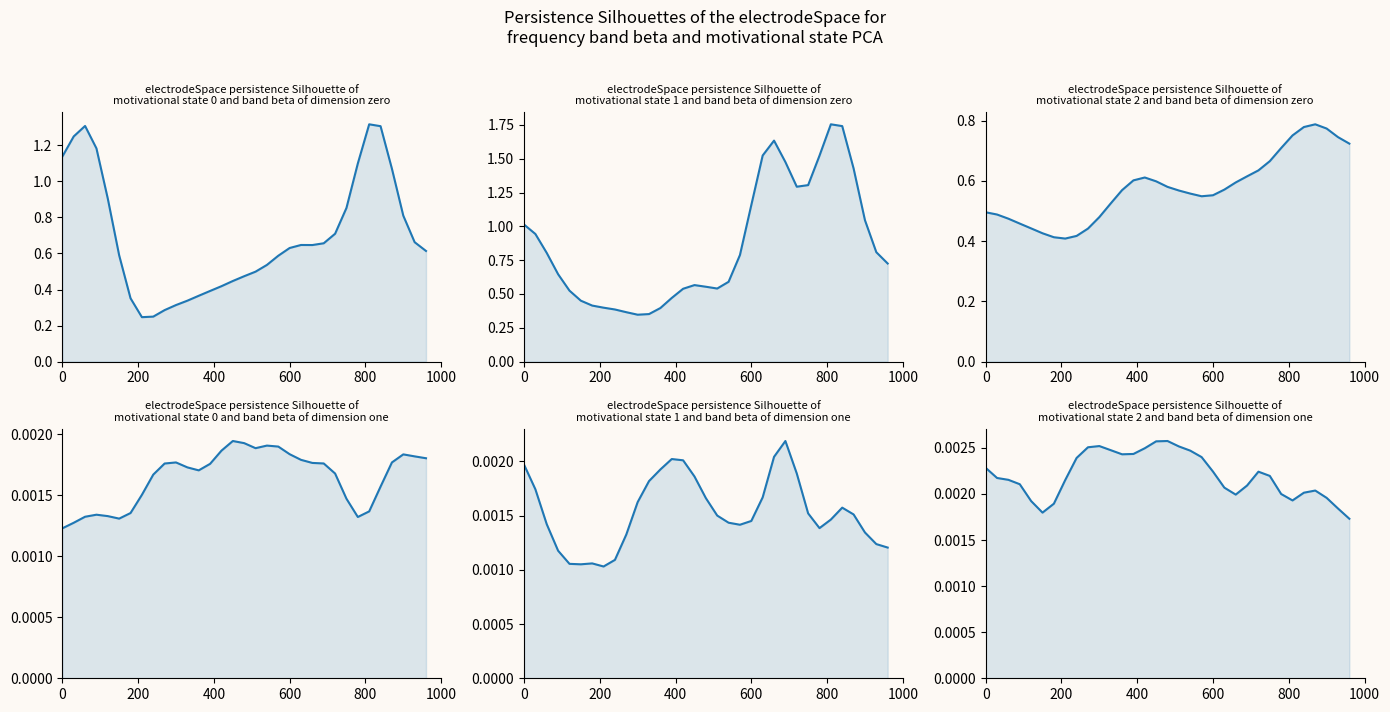

Count the 2.047 values in the range 0 to 1.

28